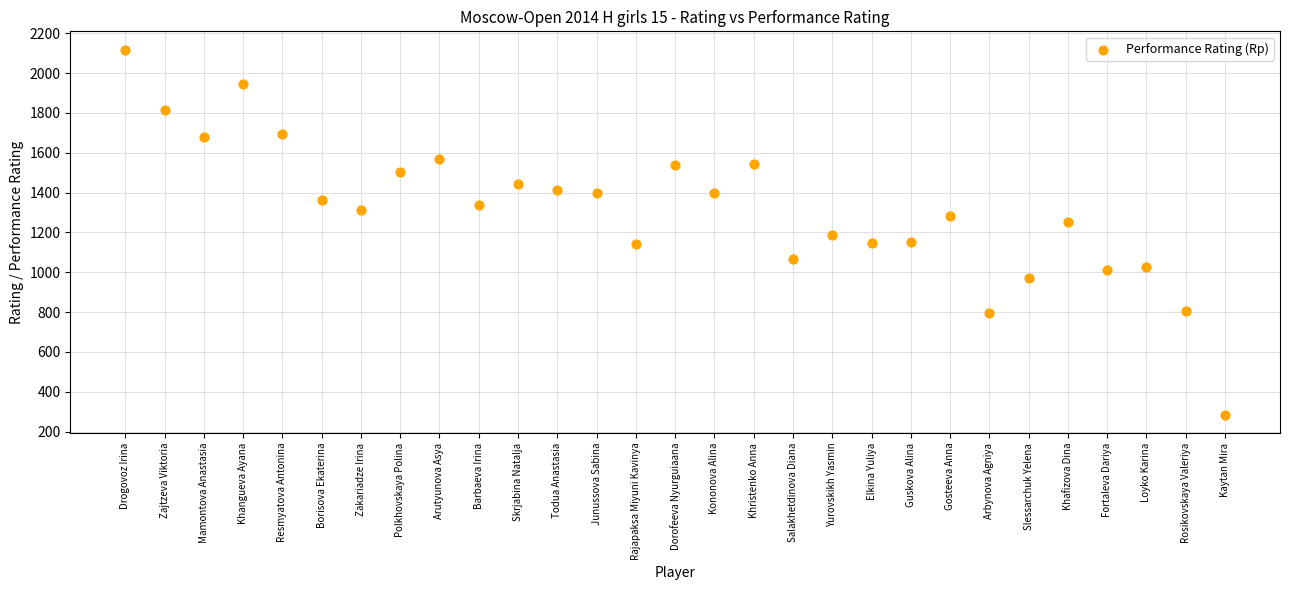

What is the range of Y values (max minus min)?

1833